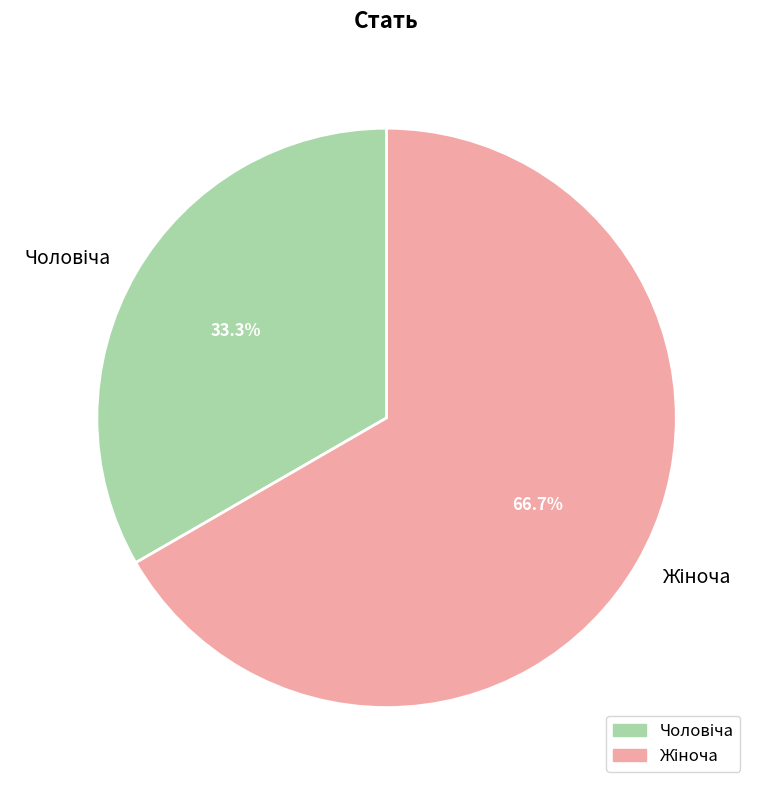

Does any single category account for the majority?

Yes